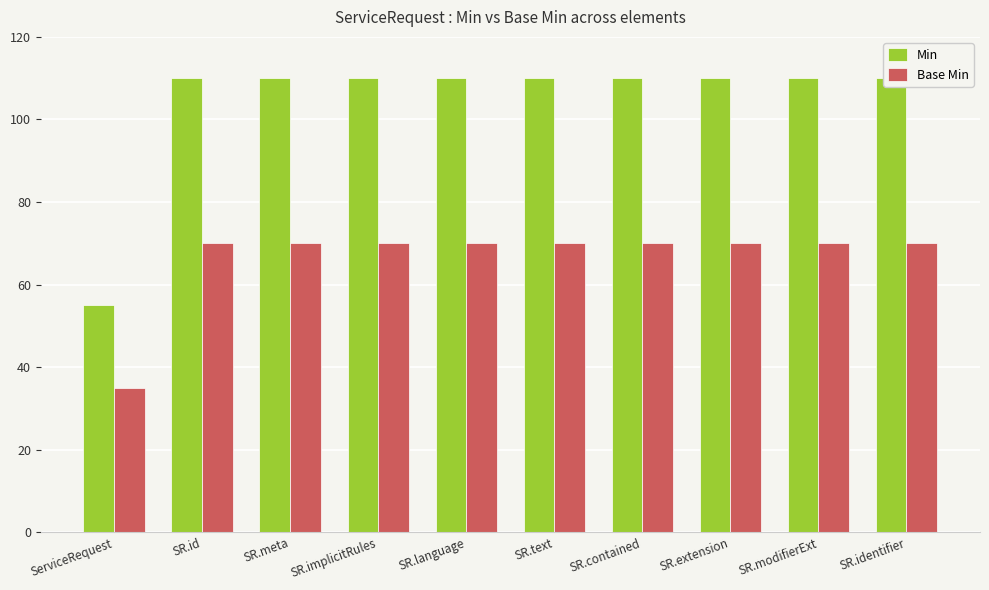

Is it true that Min equals 110 at SR.contained?

True